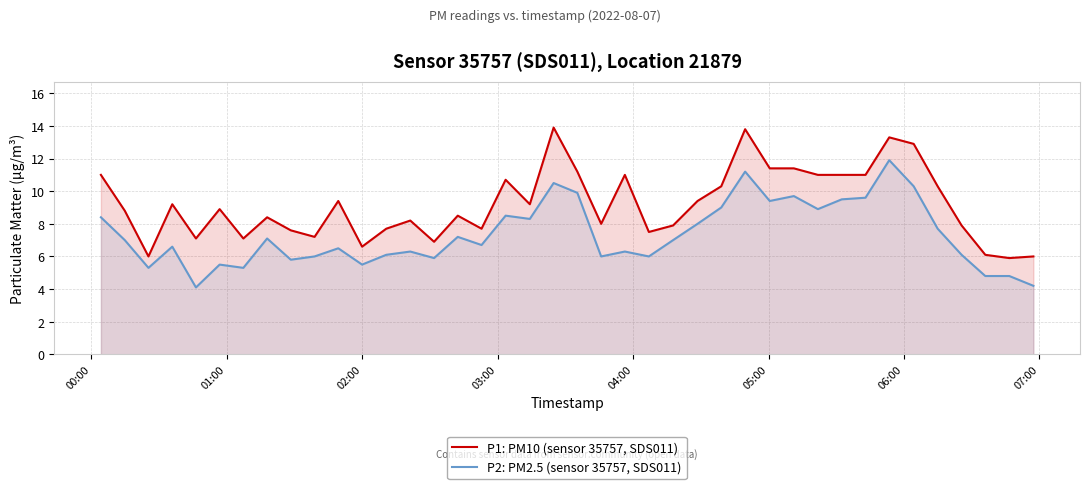

True or false: P1: PM10 (sensor 35757, SDS011) and P2: PM2.5 (sensor 35757, SDS011) cross at least once.

False